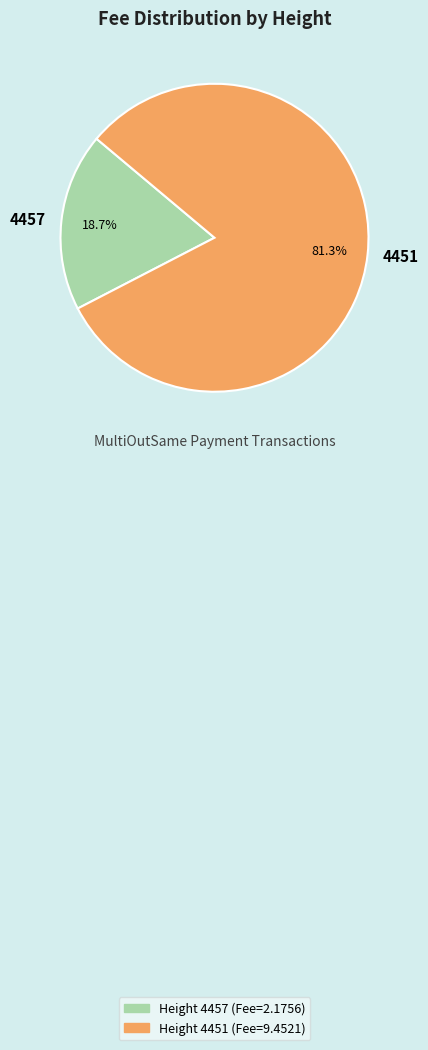

What percentage do 4457 and 4451 together represent?

100.0%